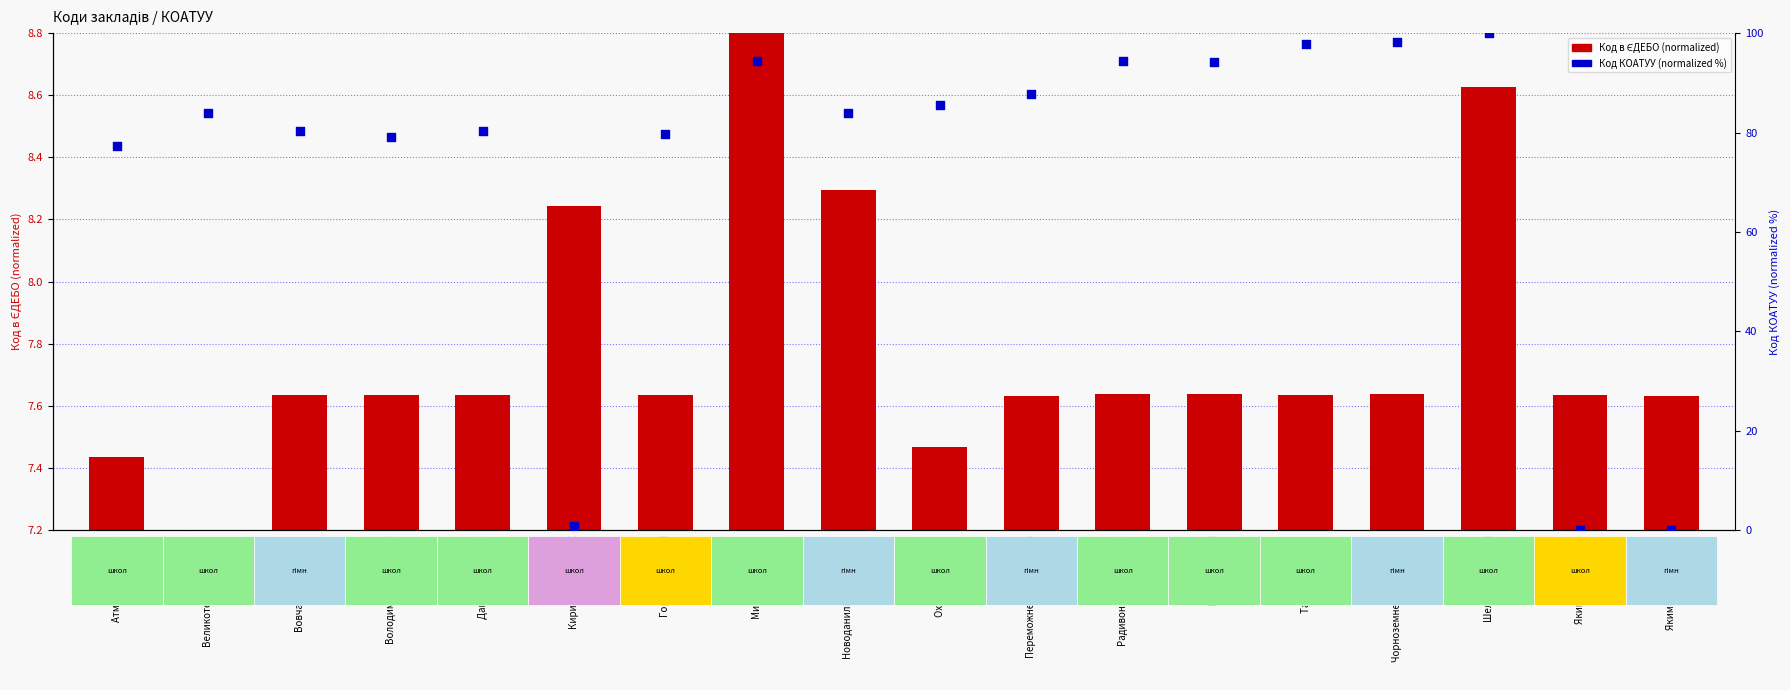

Which series has the largest Y range (max minus min)?

Код КОАТУУ (norm. %)